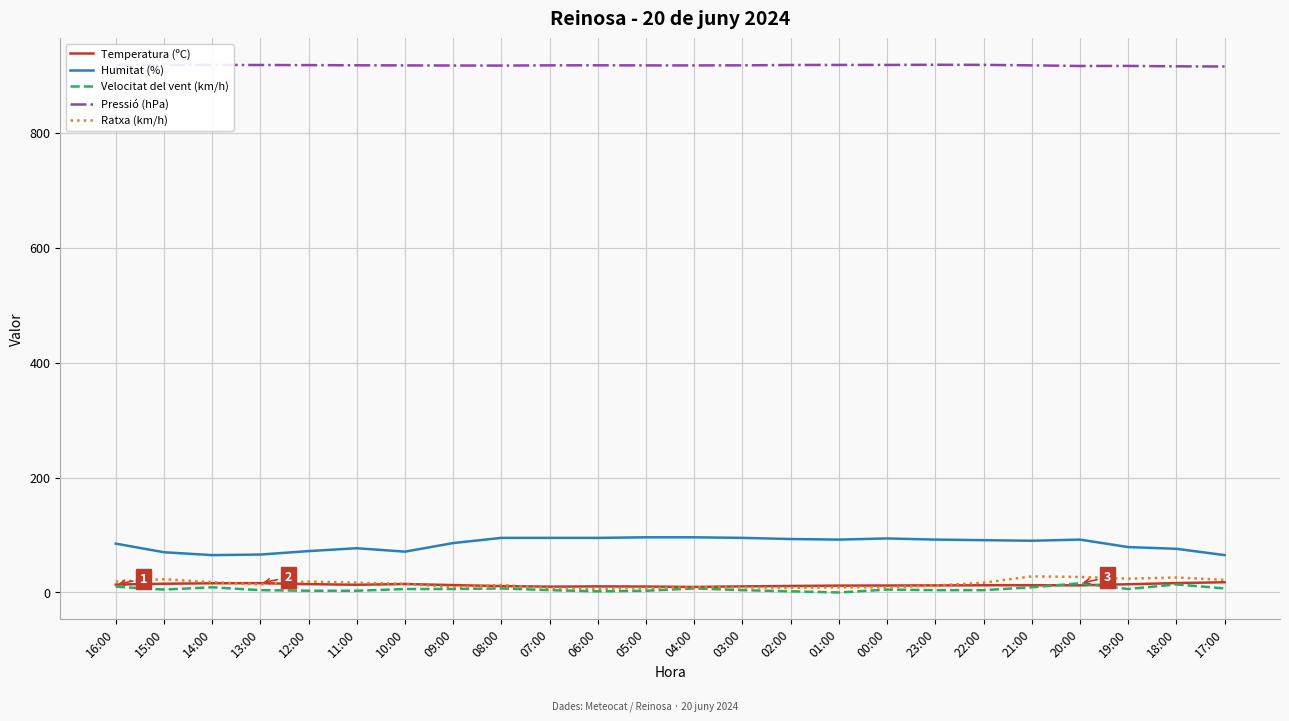

Which series has the largest total across all categories?

Pressió (hPa)